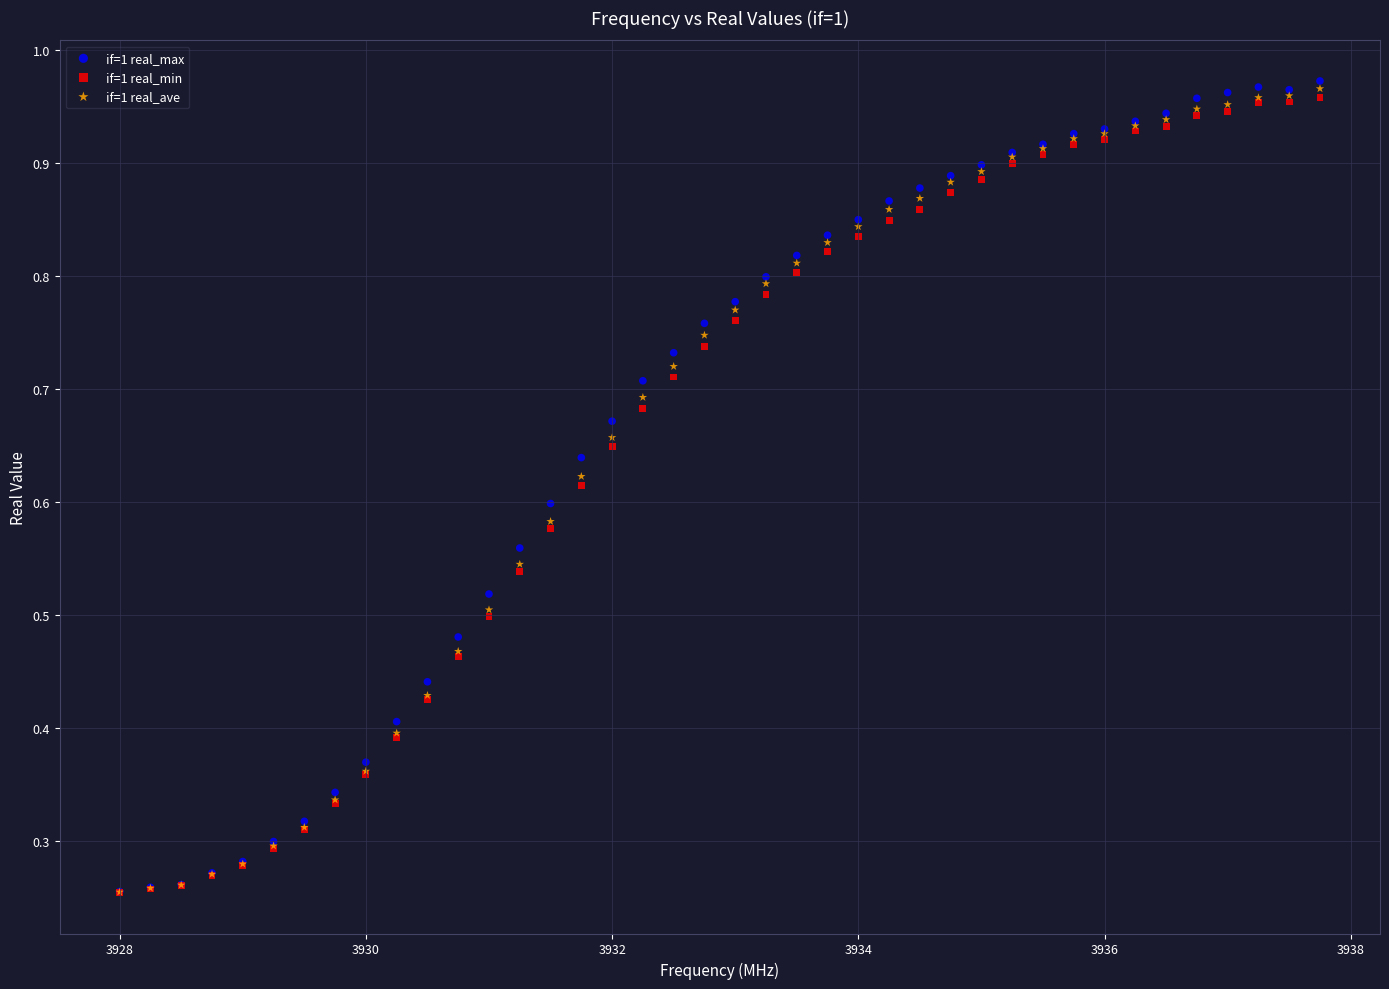

Which series has the largest Y range (max minus min)?

if=1 real_max